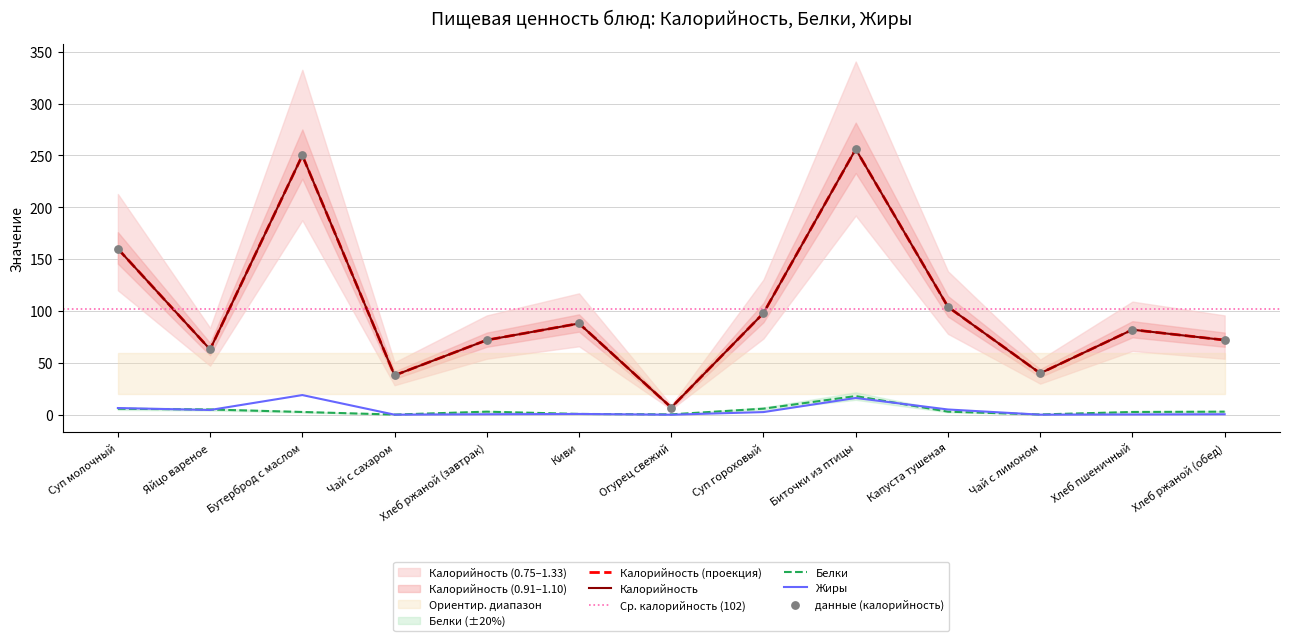

Is the value of Жиры at Яйцо вареное greater than the value of Калорийность at Хлеб ржаной (обед)?

No